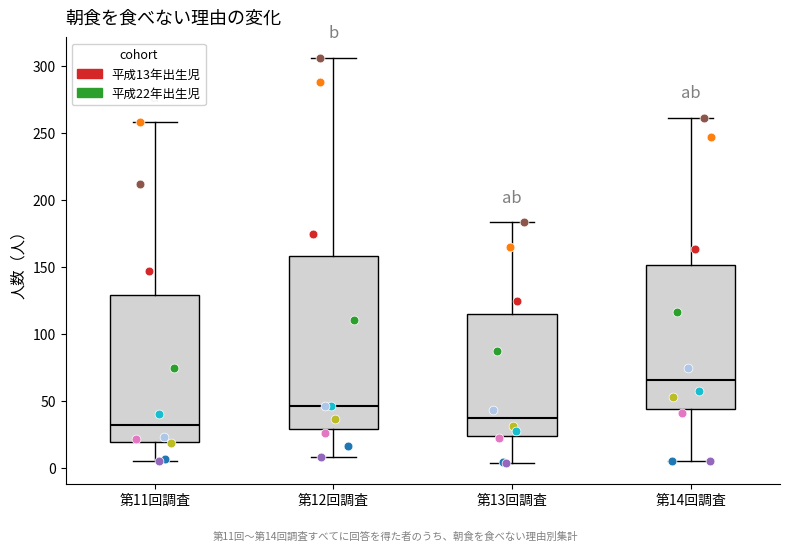

Reading left to right, transcribe this box plot: for each box, give where its median line is, the range the box spans, and where its two whiskers end, as read against the y-axis. The values are not printed on the chart, so give them approximately, as read against the axis.

第11回調査: median 30, box 20 to 130, whiskers 5 to 260
第12回調査: median 45, box 30 to 160, whiskers 10 to 305
第13回調査: median 35, box 25 to 115, whiskers 5 to 185
第14回調査: median 65, box 45 to 150, whiskers 5 to 260